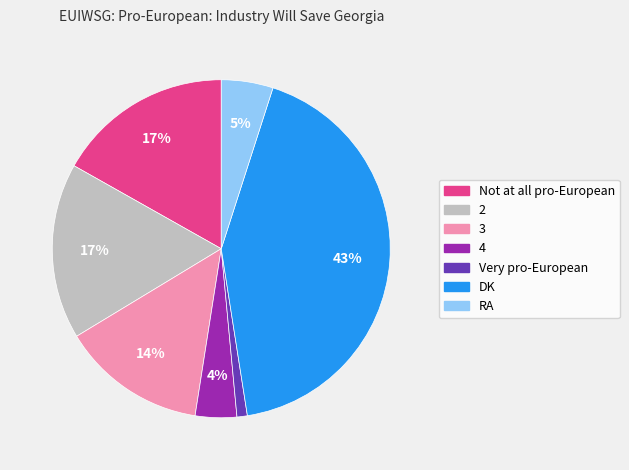

True or false: Not at all pro-European accounts for 11% of the total.

False